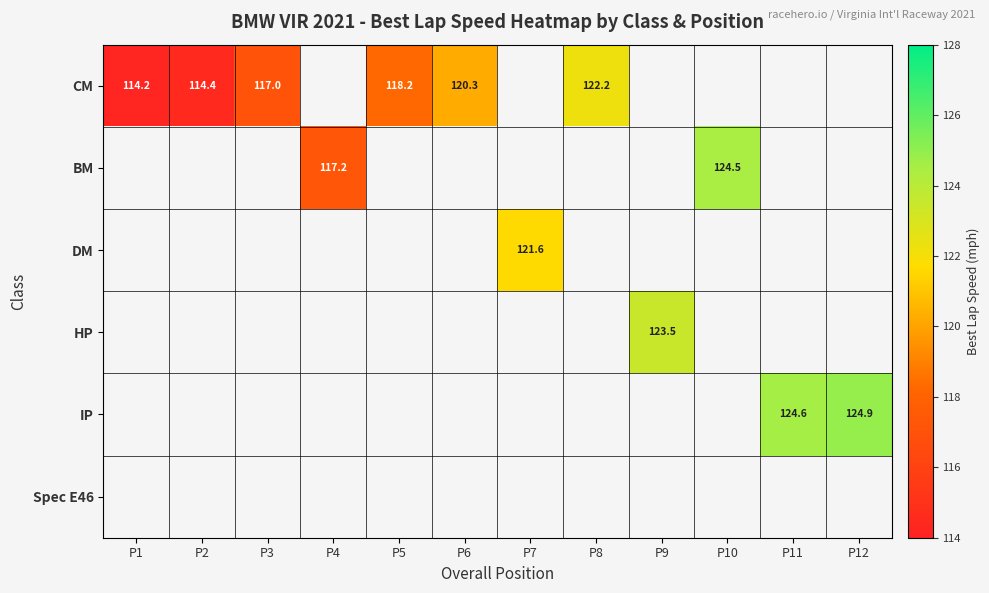

Which has a higher value, P7 or P12?

P12